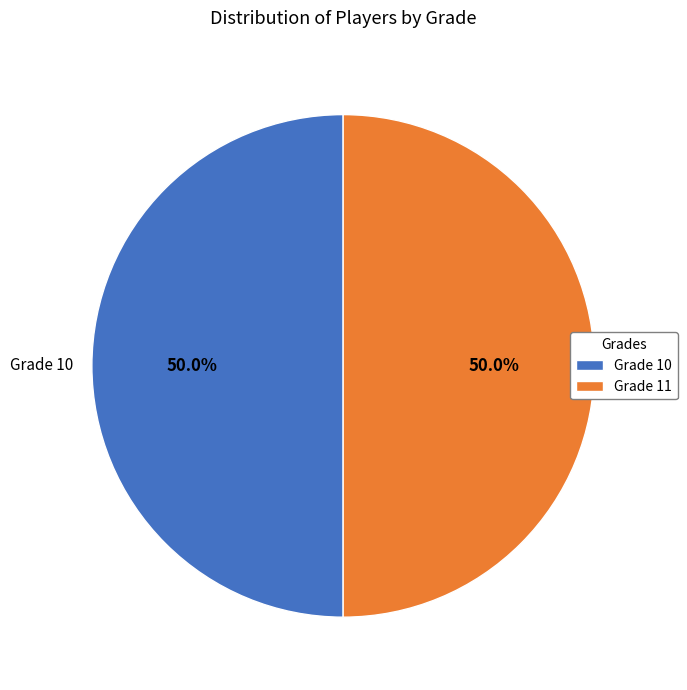

What is the total percentage of Grade 11 and Grade 10?

100.0%